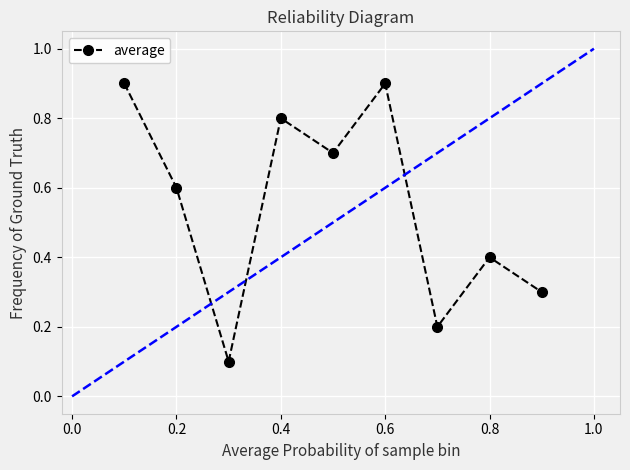

True or false: average has a value of 0.4 at 0.8.

True